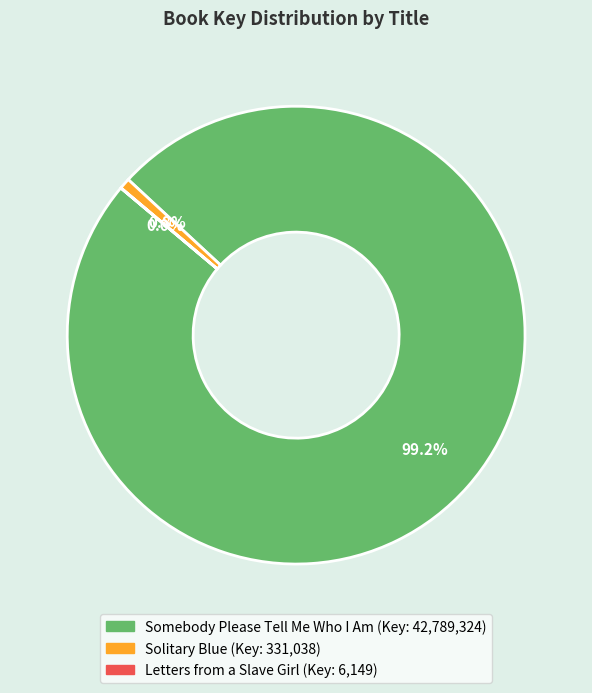

Between Somebody Please Tell Me Who I Am and Solitary Blue, which is larger?

Somebody Please Tell Me Who I Am